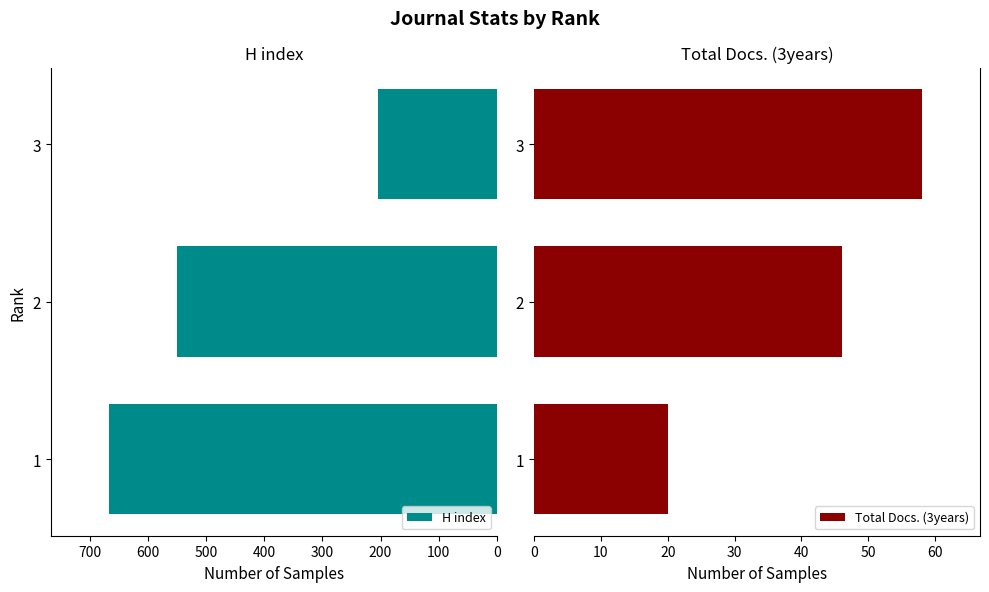

What is the sum of all H index values?

1421